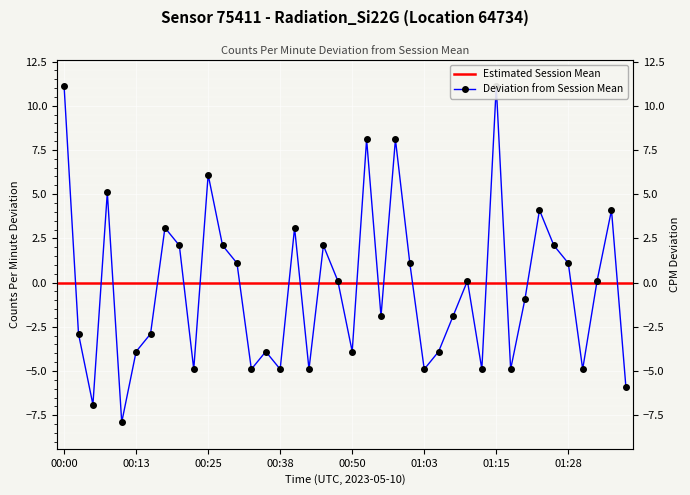

How many points are higher than both their immediate neighbors (excluding endpoints)?

12